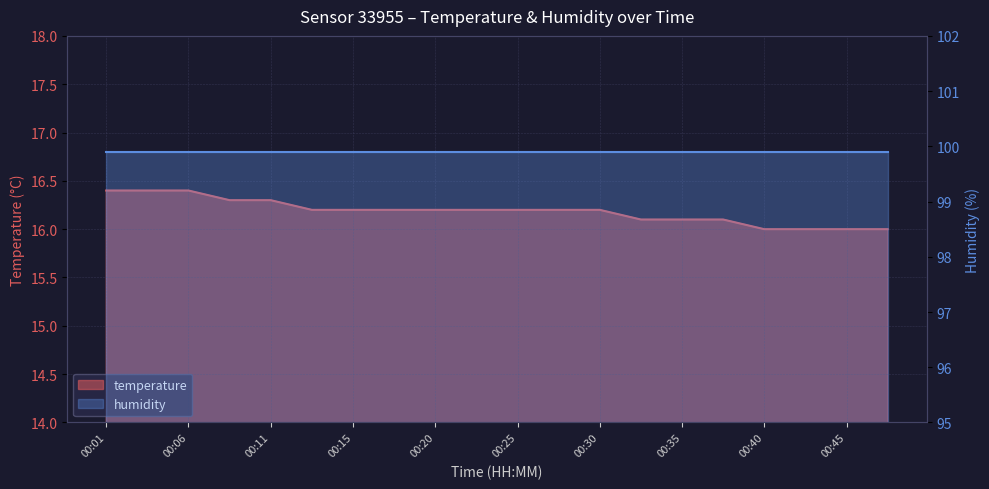

What is the value of the 18th point from the left?

16.0